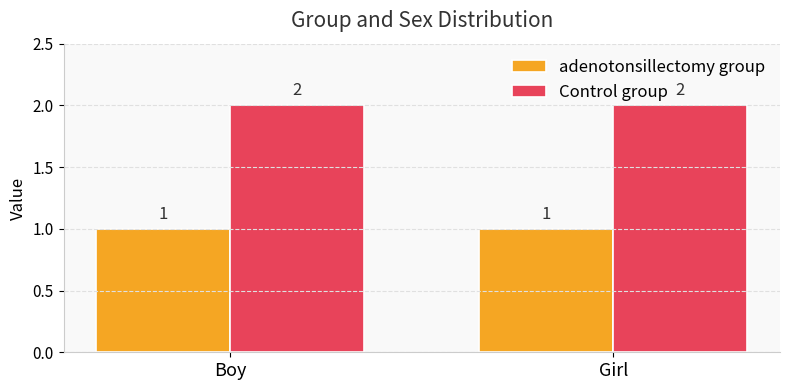

What is the value of the Control group bar at the 2nd from the left?

2